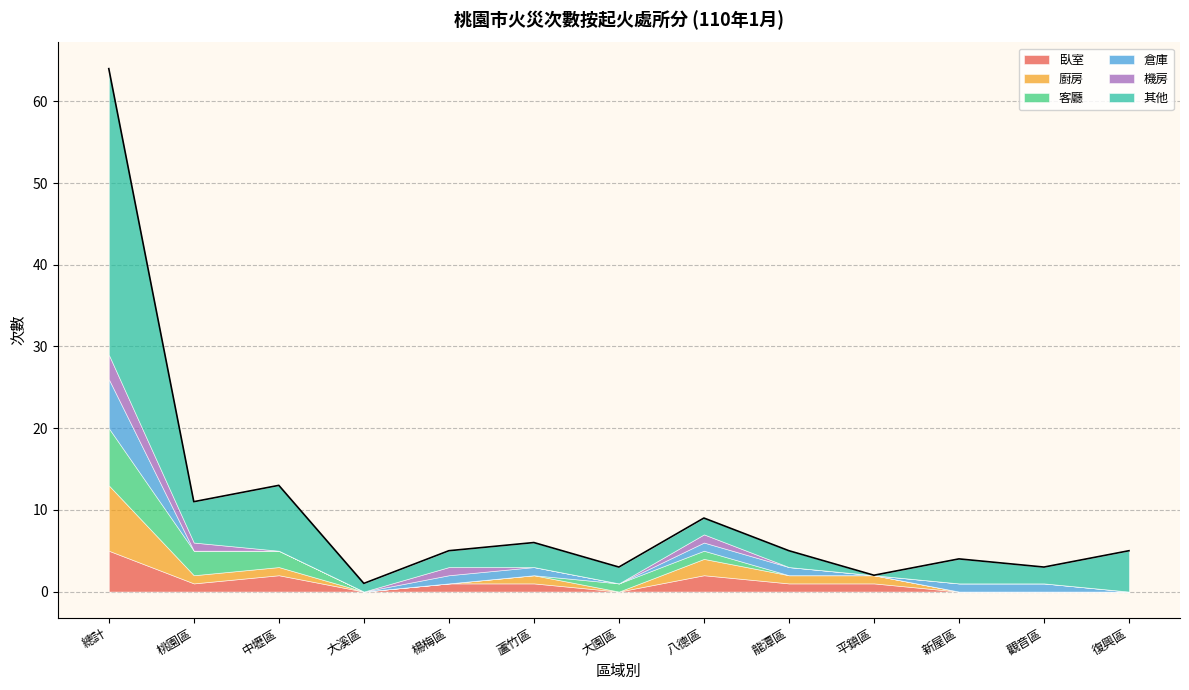

What position from the left is 八德區?

8